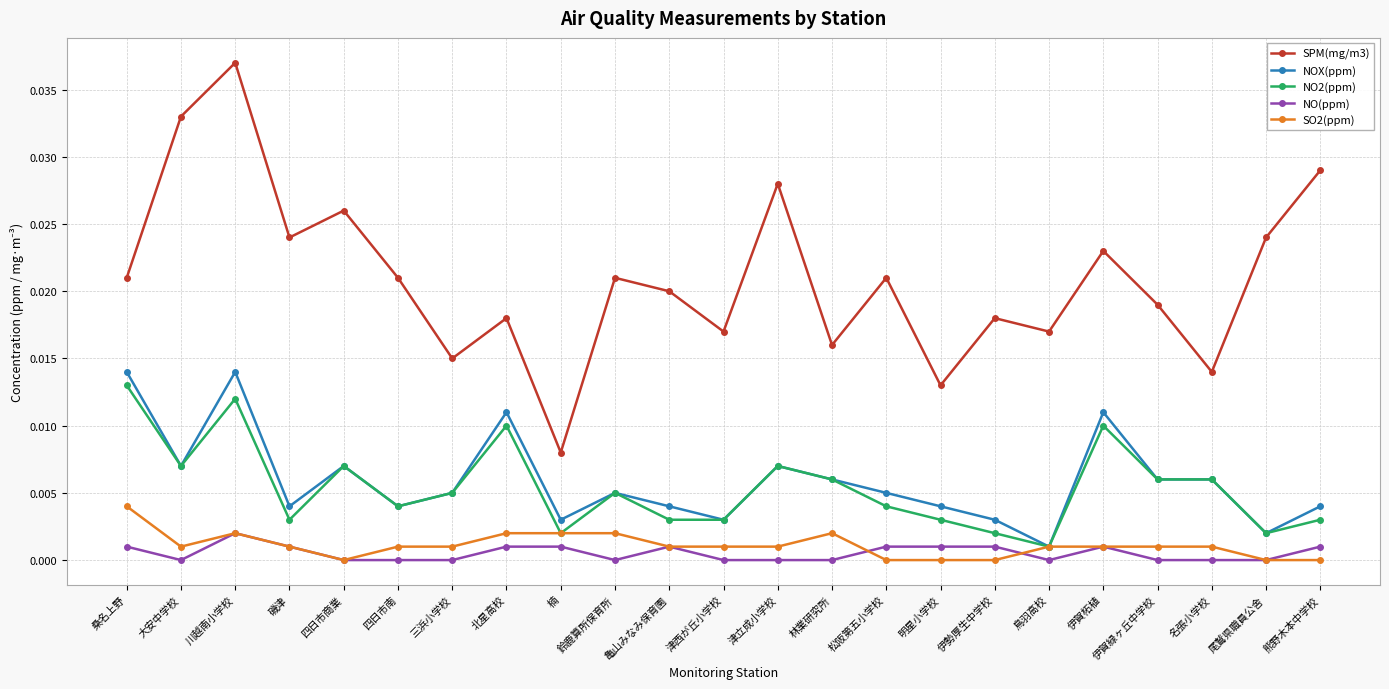

How many interior local peaks does the SPM(mg/m3) series have?

8